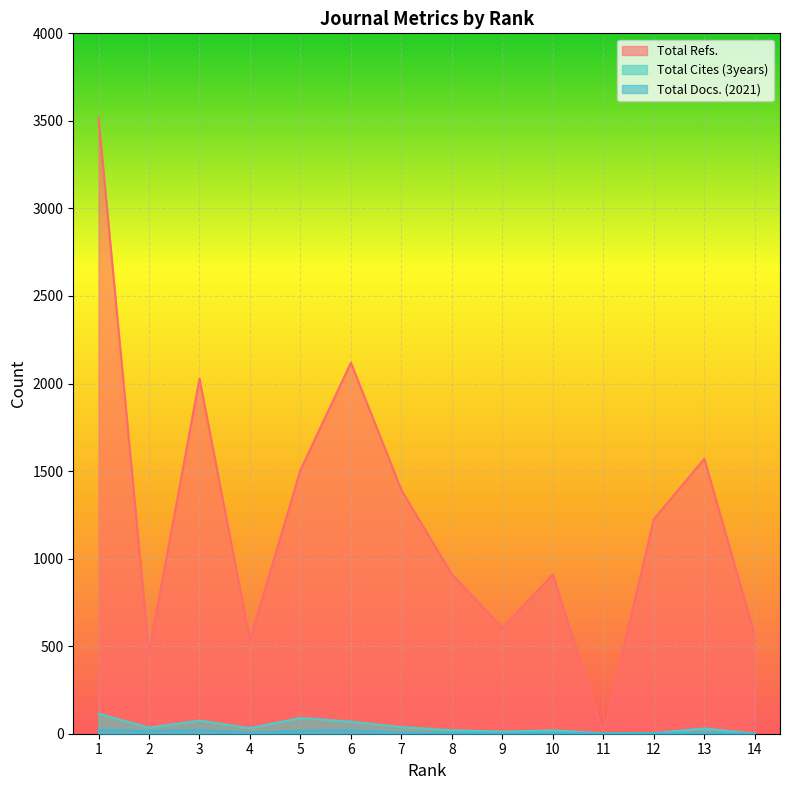

At which label is Total Docs. (2021) closest to 12?

2